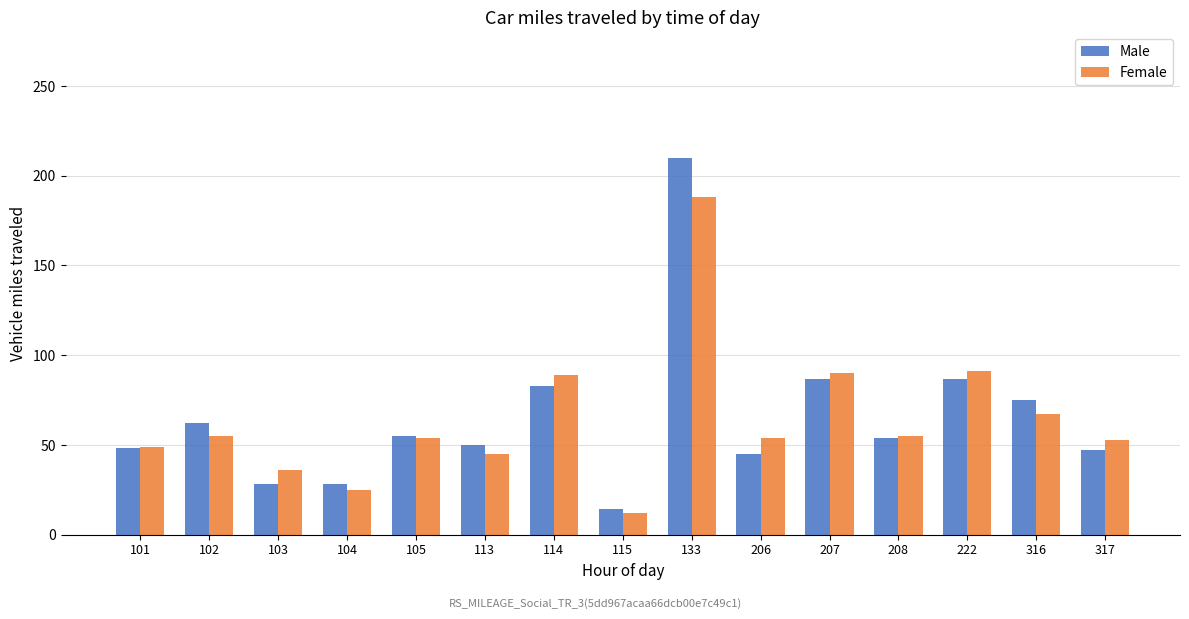

What is the value of the Male bar at the 6th from the left?

50